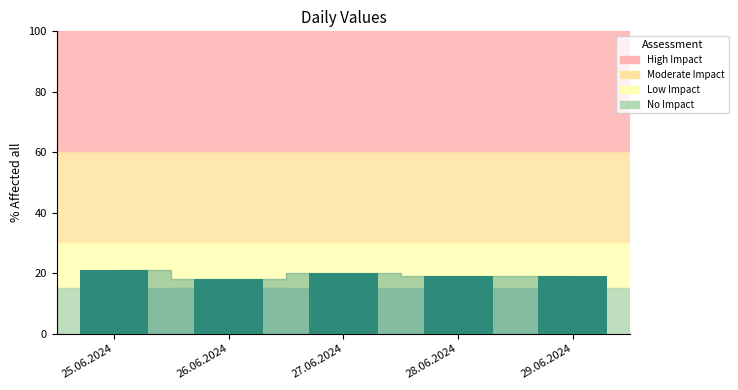

The value at 26.06.2024 is 10. True or false?

False